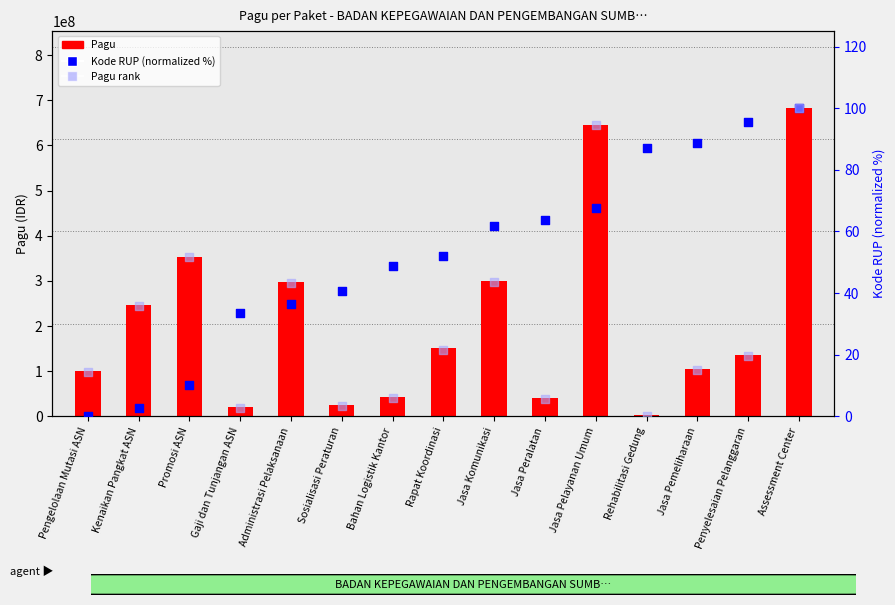

Which series has the largest Y range (max minus min)?

Pagu